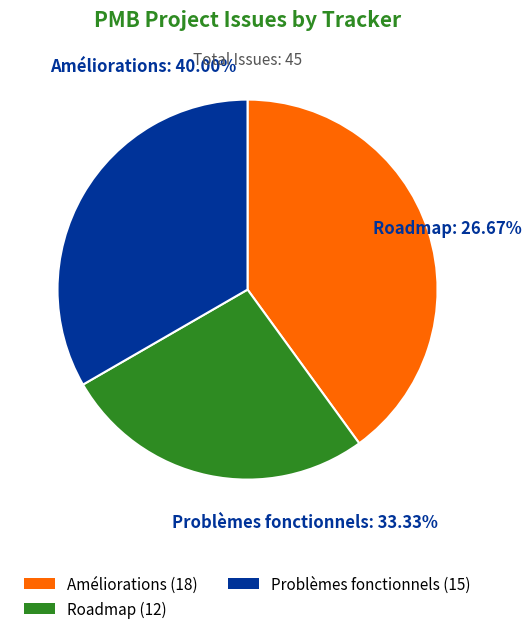

To the nearest percent, what is the difference between the largest and smallest slice percentages?

13%